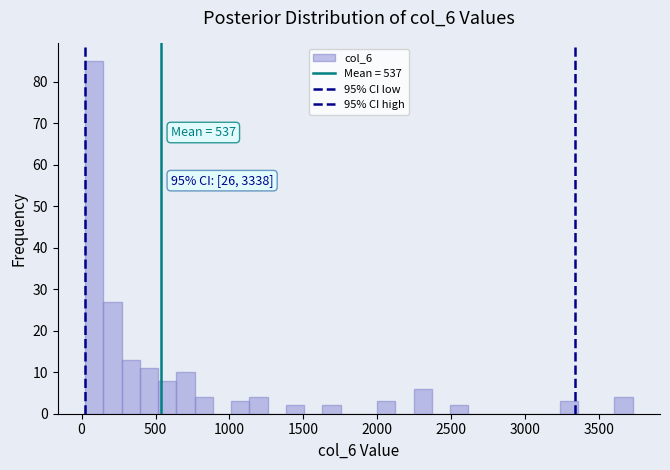

Read against the x-axis, roughly where is the centre of the tallest bar?

100